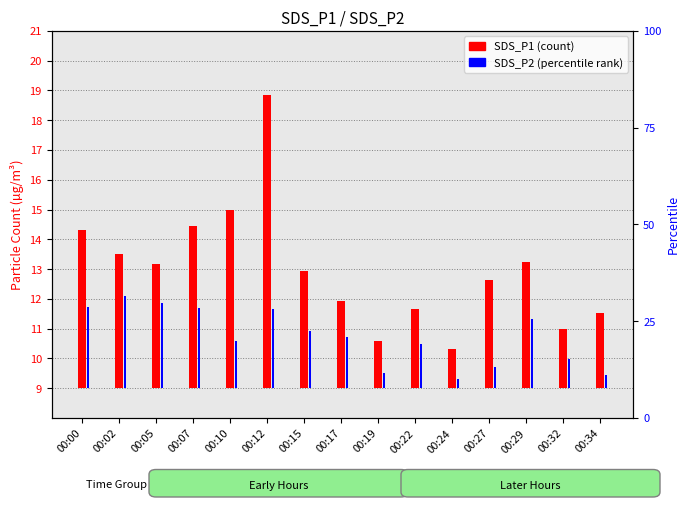

List the series in order of their overall mean, lowest first.

SDS_P2, SDS_P1